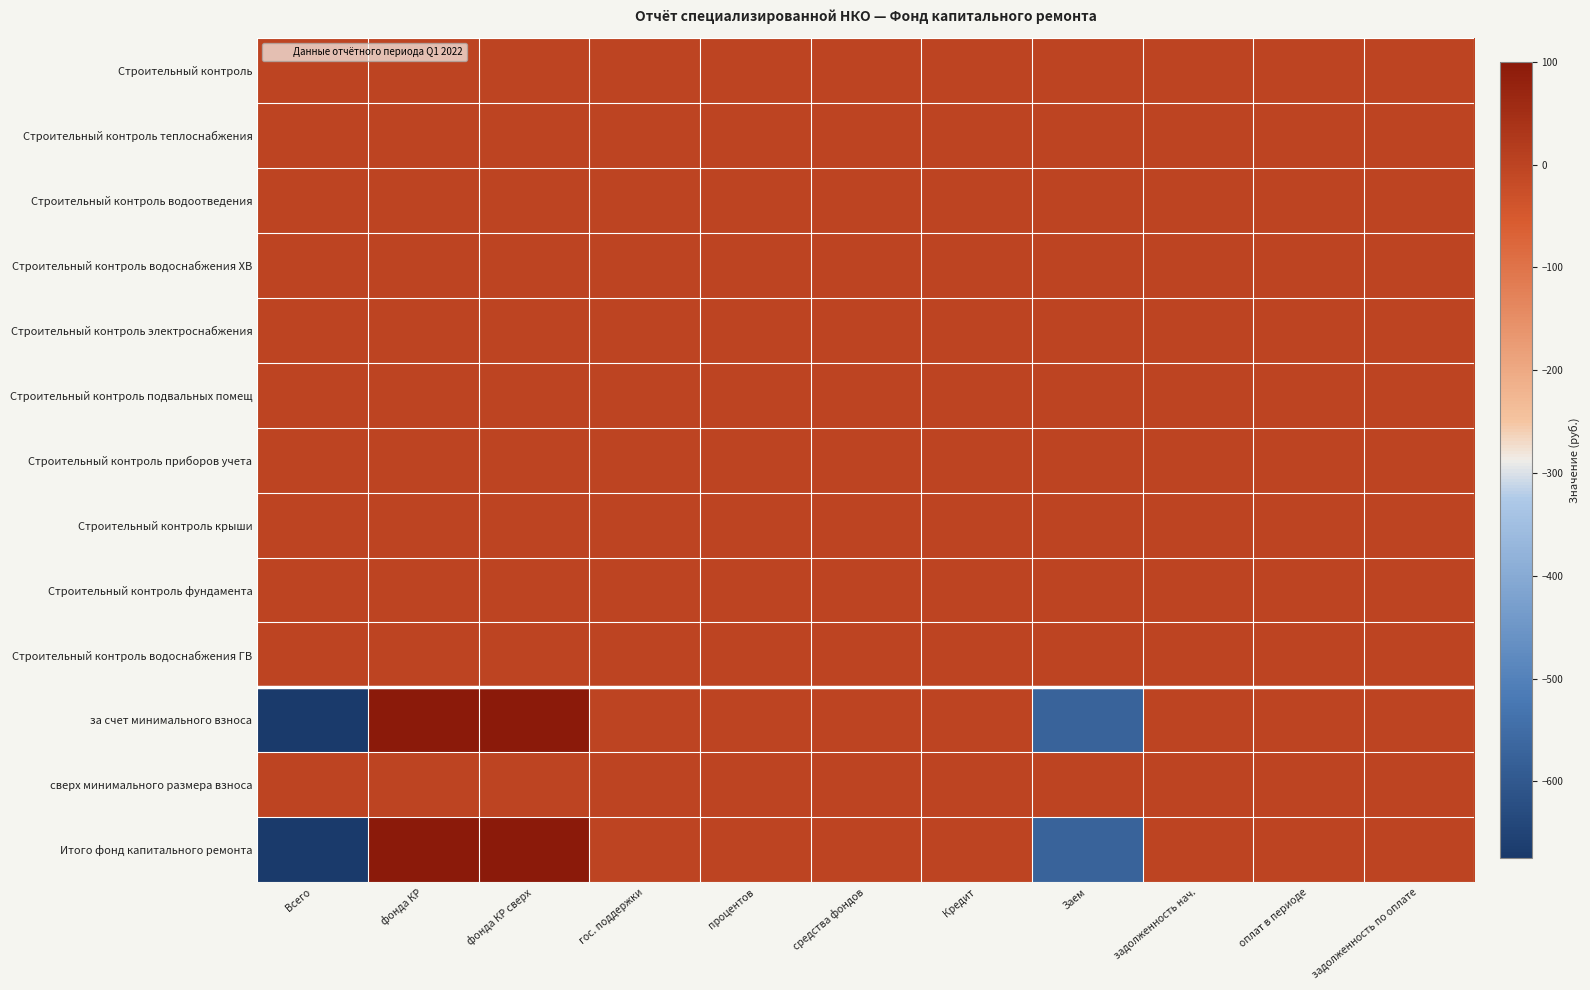

Rank the series by their maximum value, from highest to lowest.

за счет минимального взноса, Итого фонд капитального ремонта, Строительный контроль, Строительный контроль теплоснабжения, Строительный контроль водоотведения, Строительный контроль водоснабжения ХВ, Строительный контроль электроснабжения, Строительный контроль подвальных помещ, Строительный контроль приборов учета, Строительный контроль крыши, Строительный контроль фундамента, Строительный контроль водоснабжения ГВ, сверх минимального размера взноса